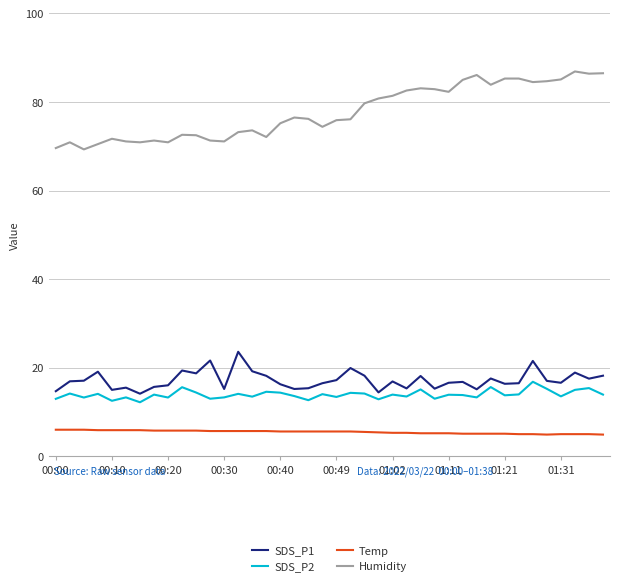

Which series has the widest spread of values?

Humidity